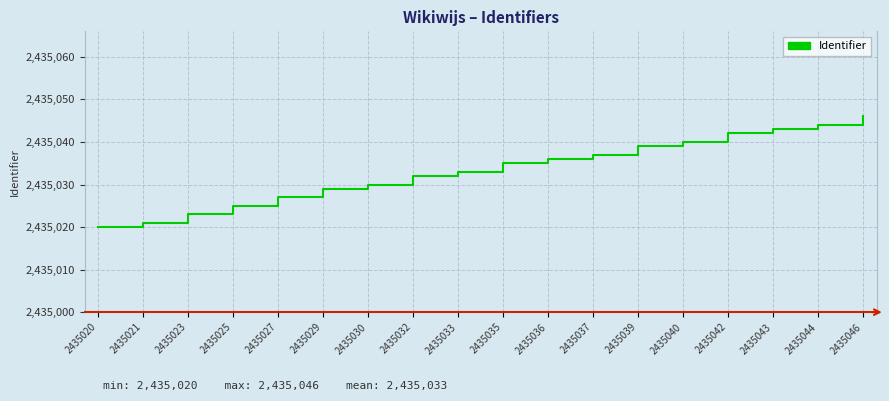

List the labels in order of value, largest first.

2435046, 2435044, 2435043, 2435042, 2435040, 2435039, 2435037, 2435036, 2435035, 2435033, 2435032, 2435030, 2435029, 2435027, 2435025, 2435023, 2435021, 2435020